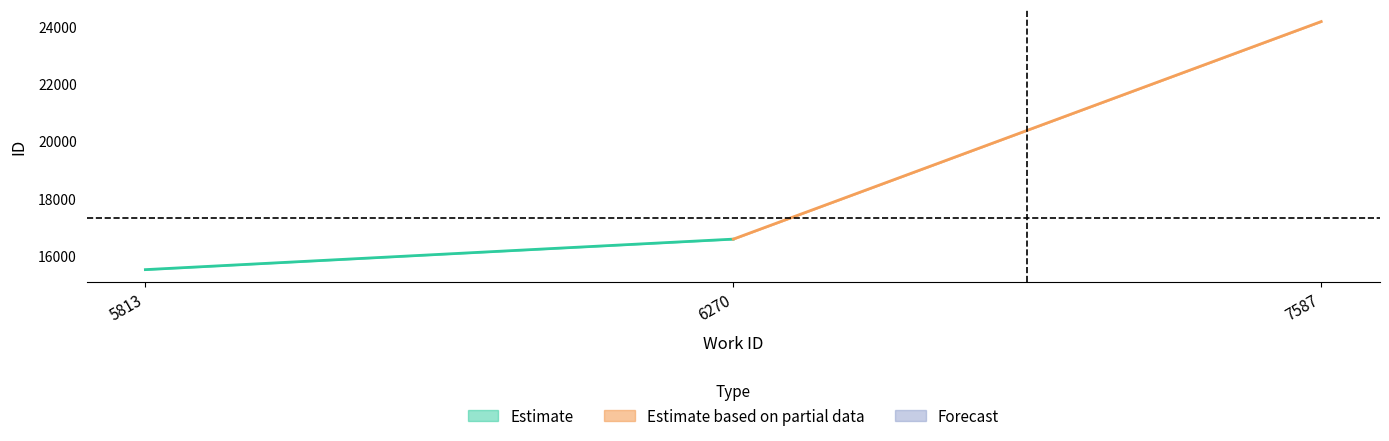

True or false: id and work_id intersect in this chart.

False